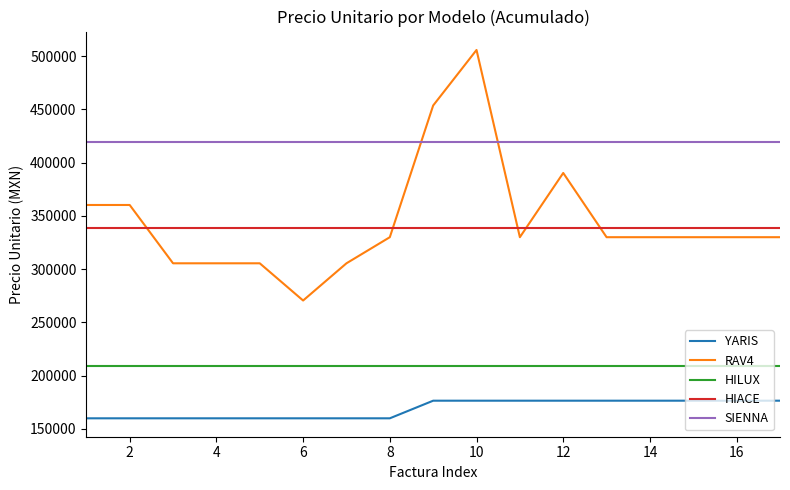

Which series has the largest total across all categories?

SIENNA